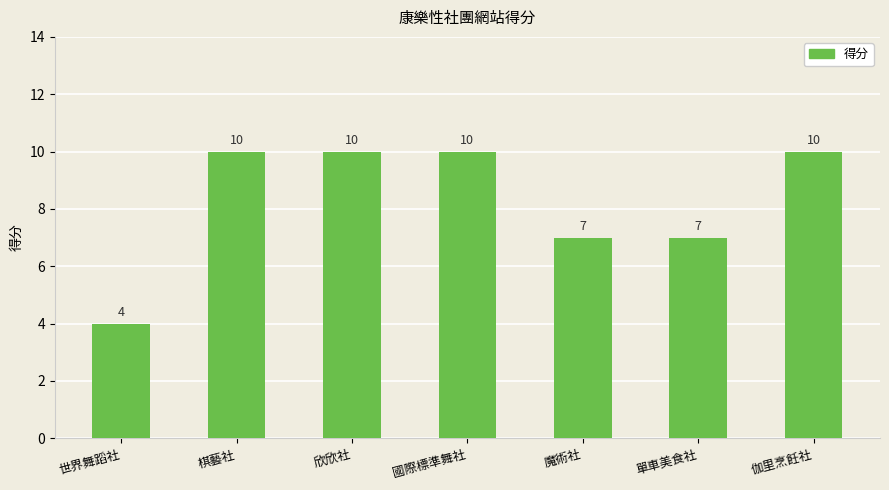

Read the value at 欣欣社.

10